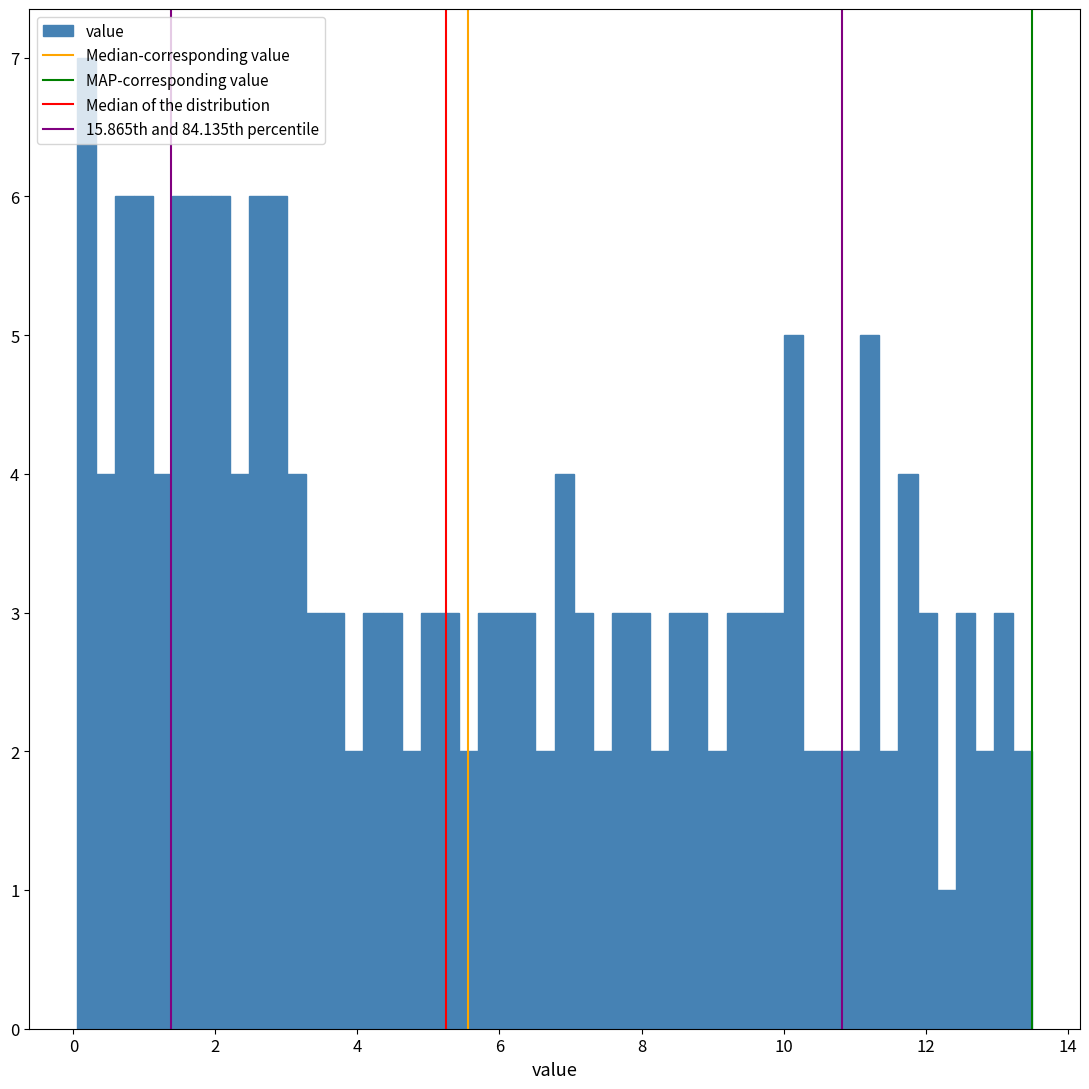

Around what value on the x-axis is the tallest bar? Give the approximate position of its centre, as read against the axis.

0.2